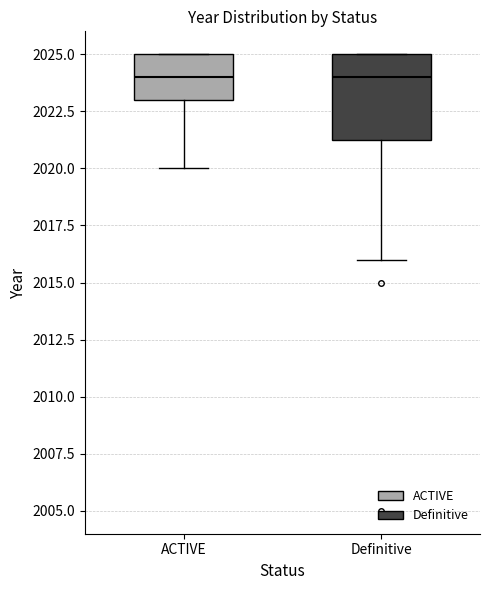

Which box is the tallest, from its lower edge to its upper edge?

Definitive